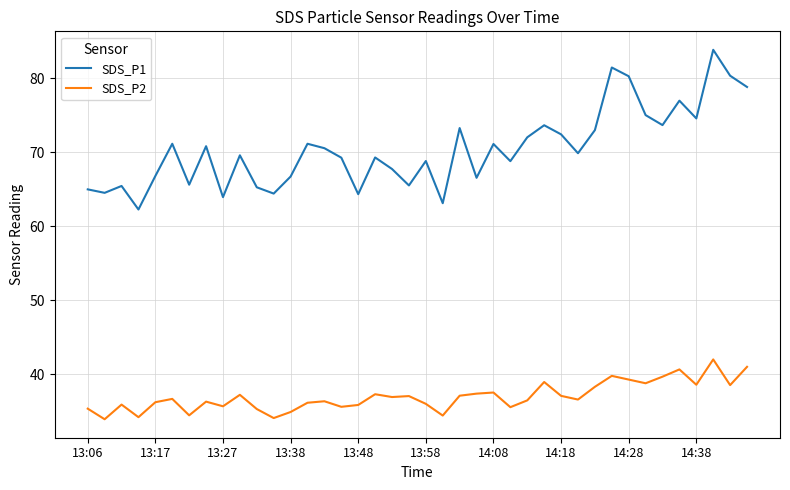

What are all the series names shown in the legend?

SDS_P1, SDS_P2